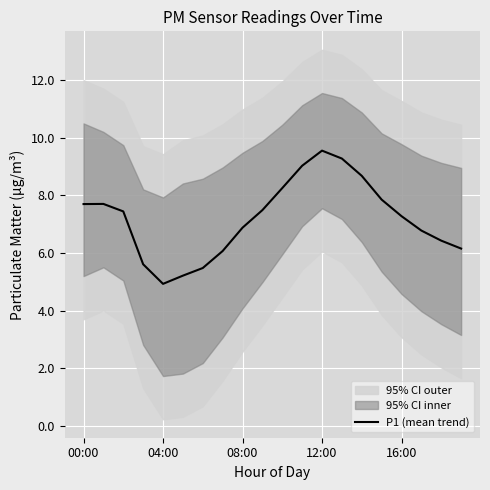

Does the chart display data point markers on the line(s)?

No